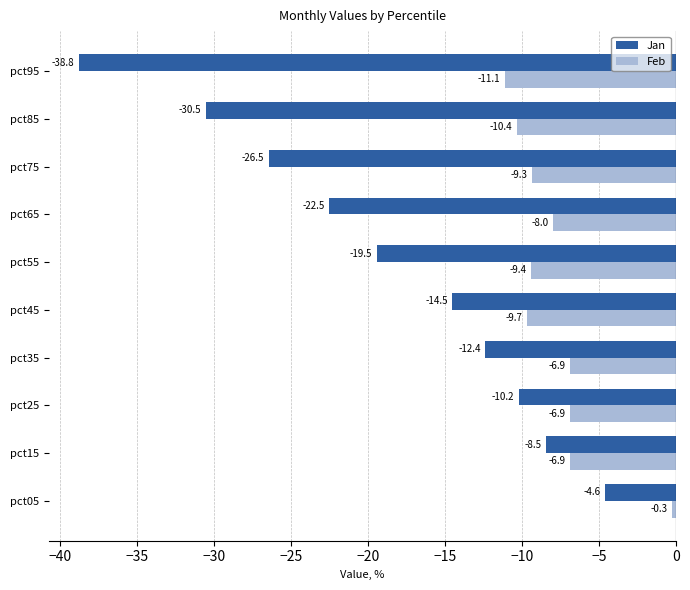

How many data points in Jan are above -14?

4